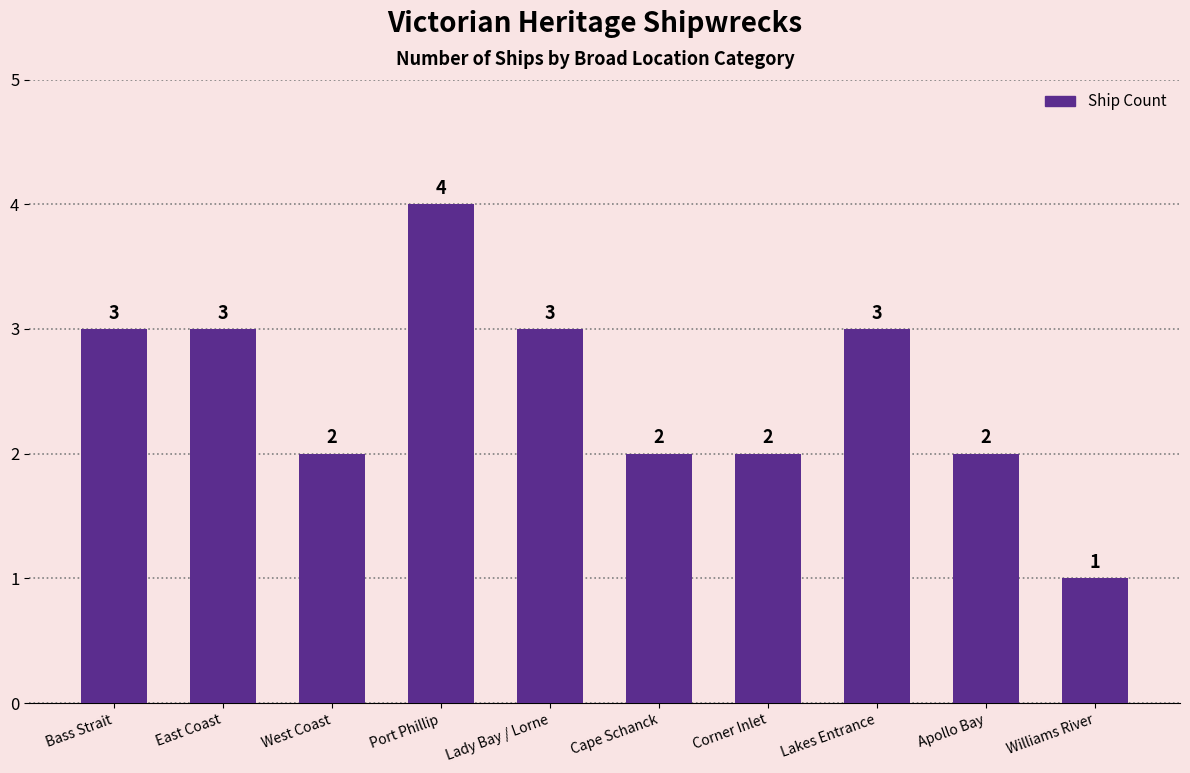

What is the greatest value displayed?

4